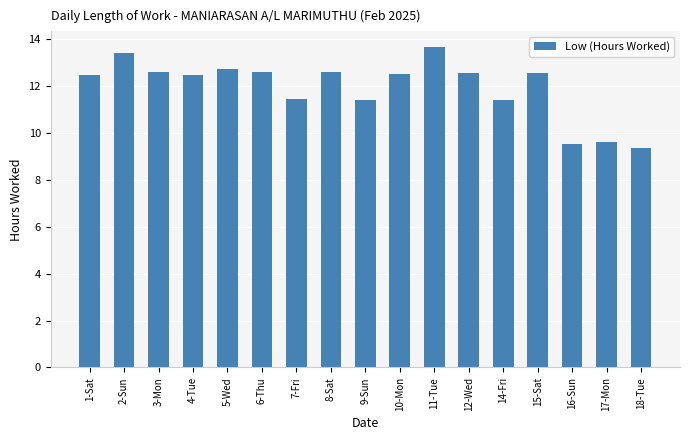

Are the bars grouped side by side (vs. stacked)?

No